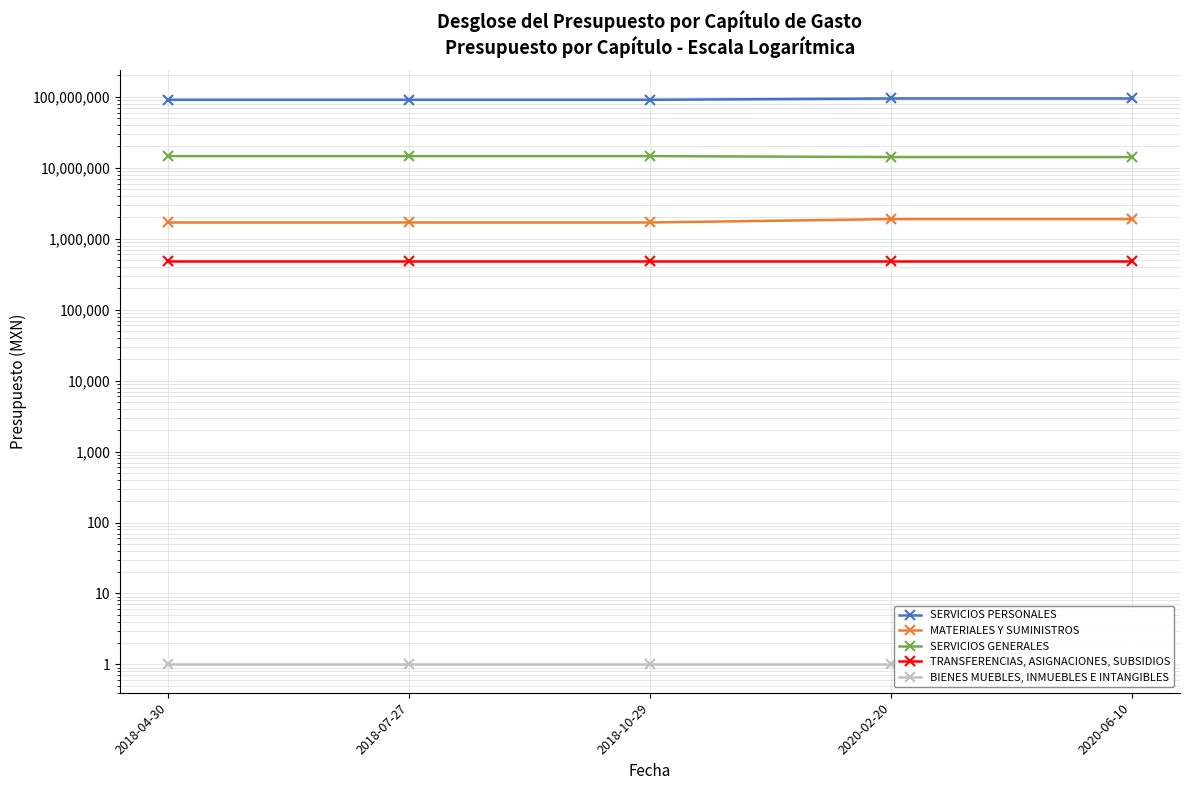

Reading left to right, what are all the values shown in this chart?

SERVICIOS PERSONALES: 90856740	90856740	90856740	94758434	94758434
MATERIALES Y SUMINISTROS: 1695000	1695000	1695000	1892015	1892015
SERVICIOS GENERALES: 14608260	14608260	14608260	14171245	14171245
TRANSFERENCIAS, ASIGNACIONES, SUBSIDIOS: 480000	480000	480000	480000	480000
BIENES MUEBLES, INMUEBLES E INTANGIBLES: 1	1	1	1	1